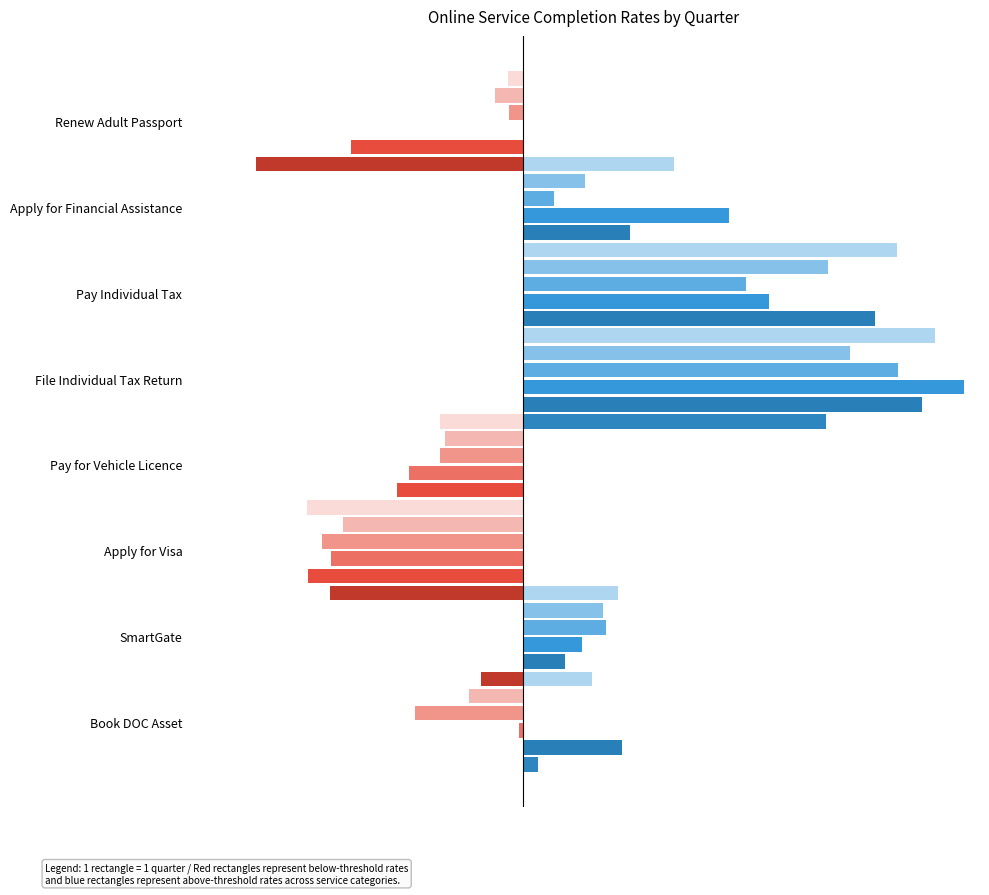

Between Apply for Financial Assistance and Book DOC Asset, which is larger?

Apply for Financial Assistance